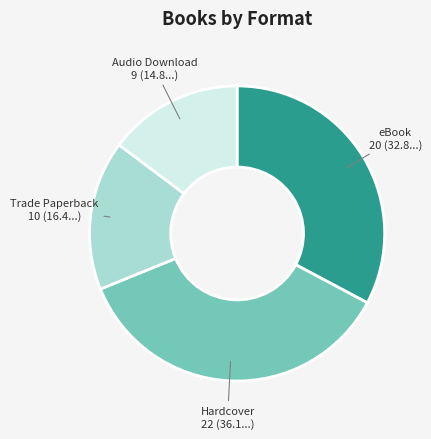

Which slice is the largest?

Hardcover